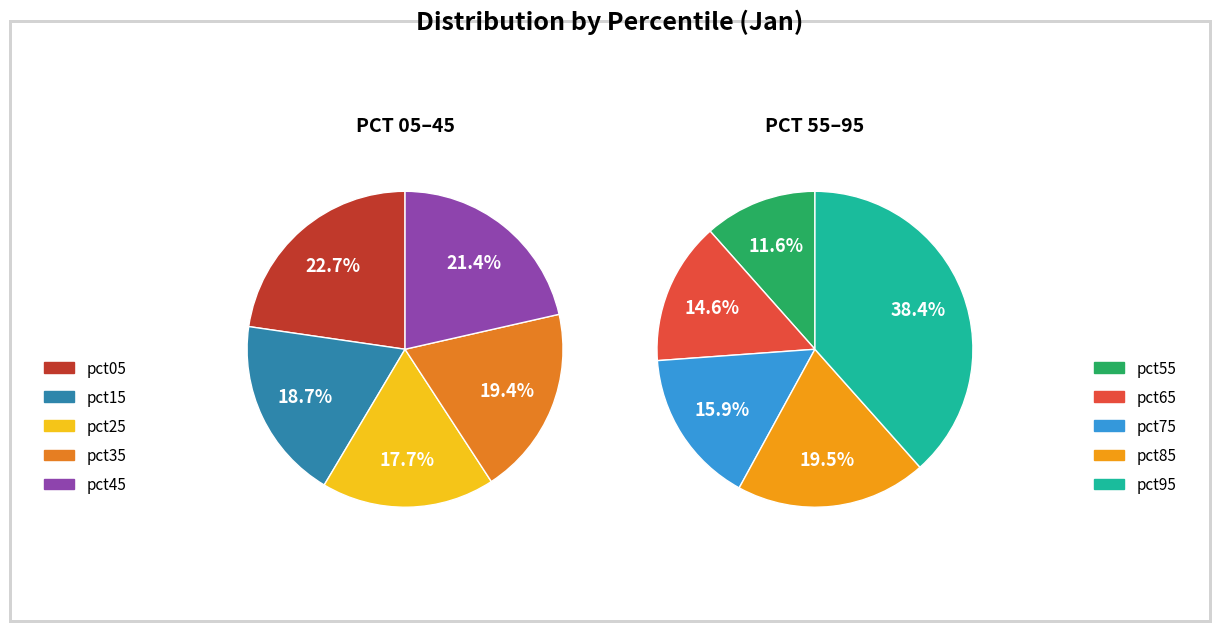

How many segments does this pie chart have?

10